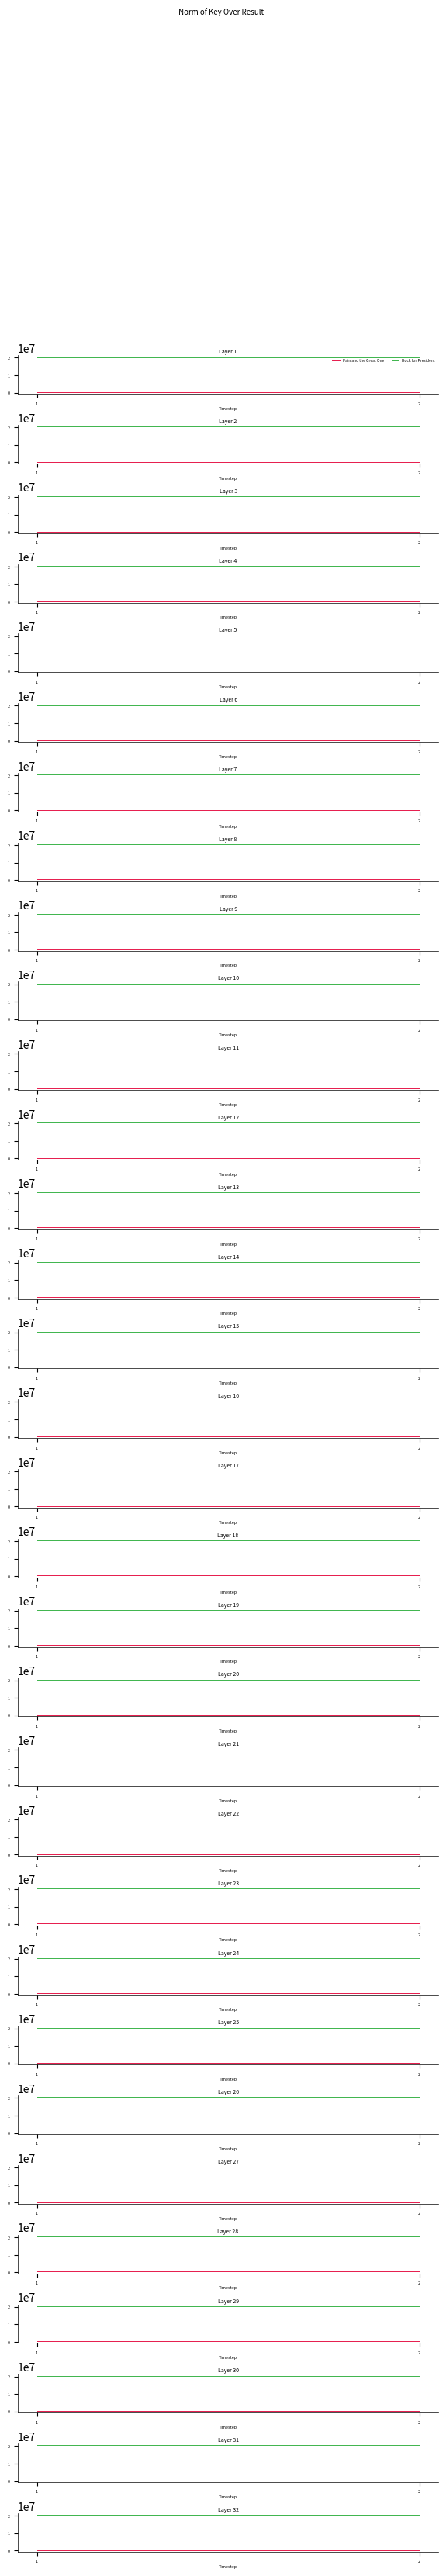

What are all the series names shown in the legend?

Pain and the Great One, Duck for President